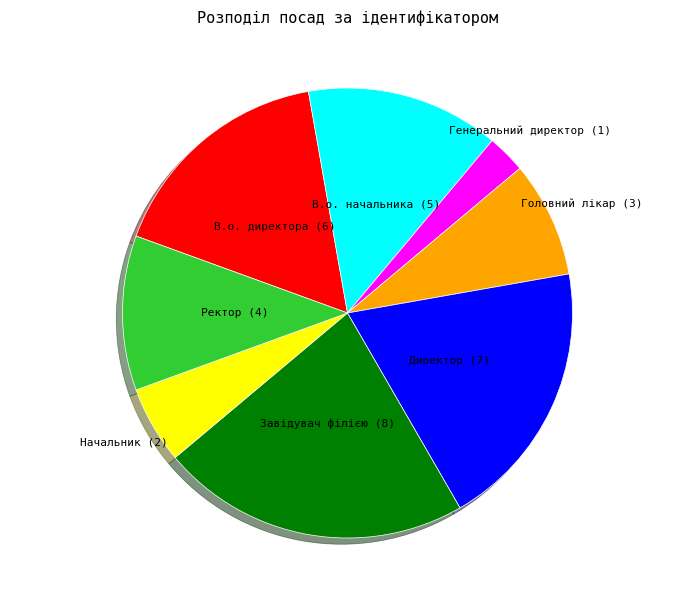

Count the number of slices in the pie.

8